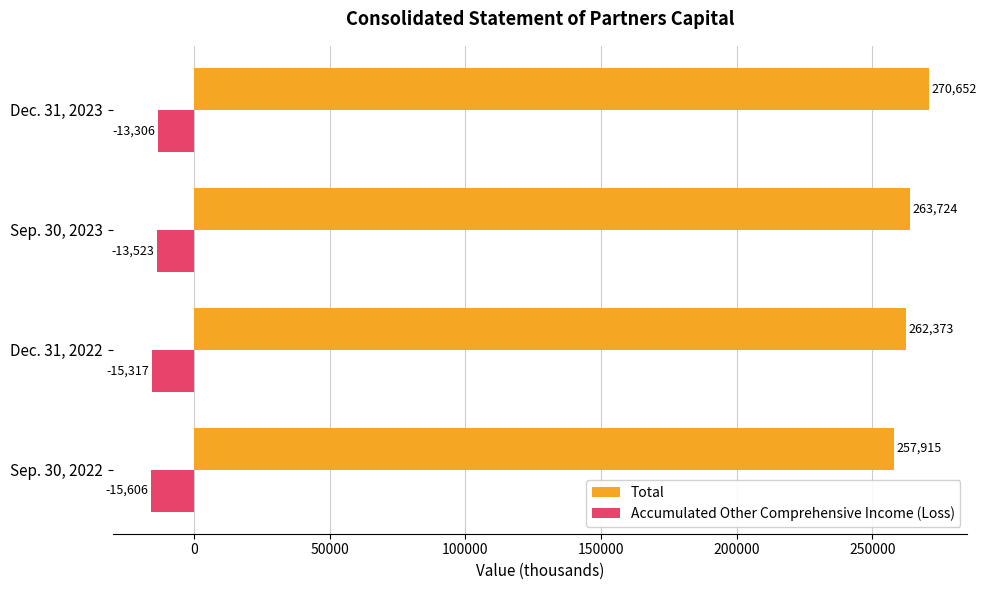

At which category does the chart reach its peak across all series?

Dec. 31, 2023